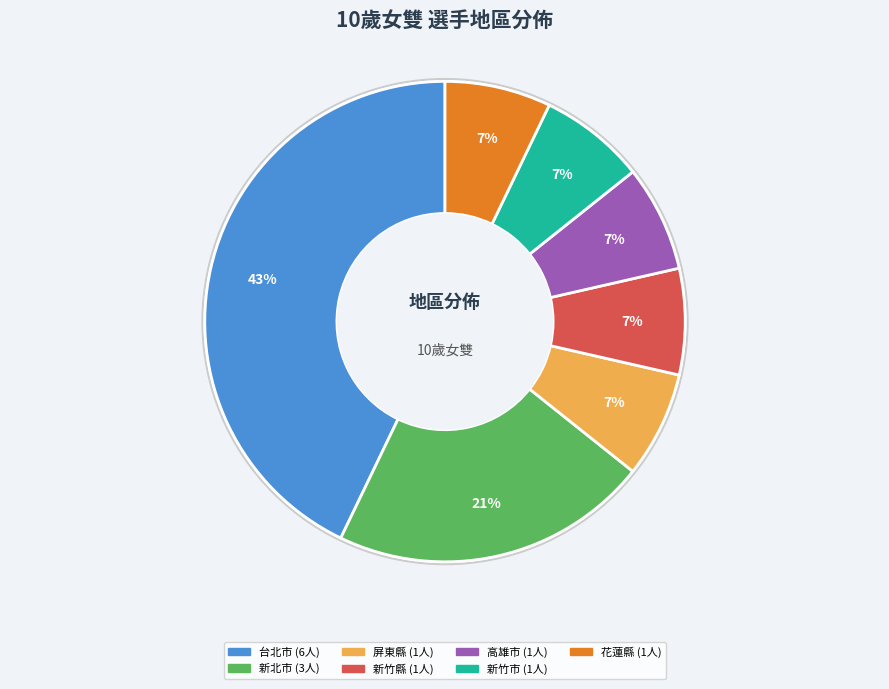

Does any single category account for the majority?

No